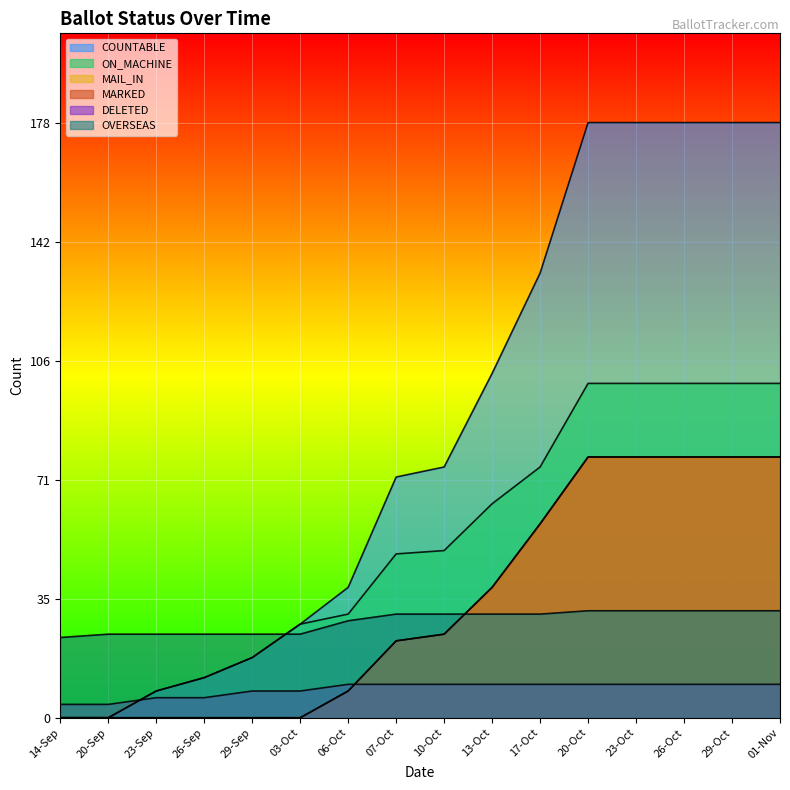

Does the chart display data point markers on the line(s)?

No